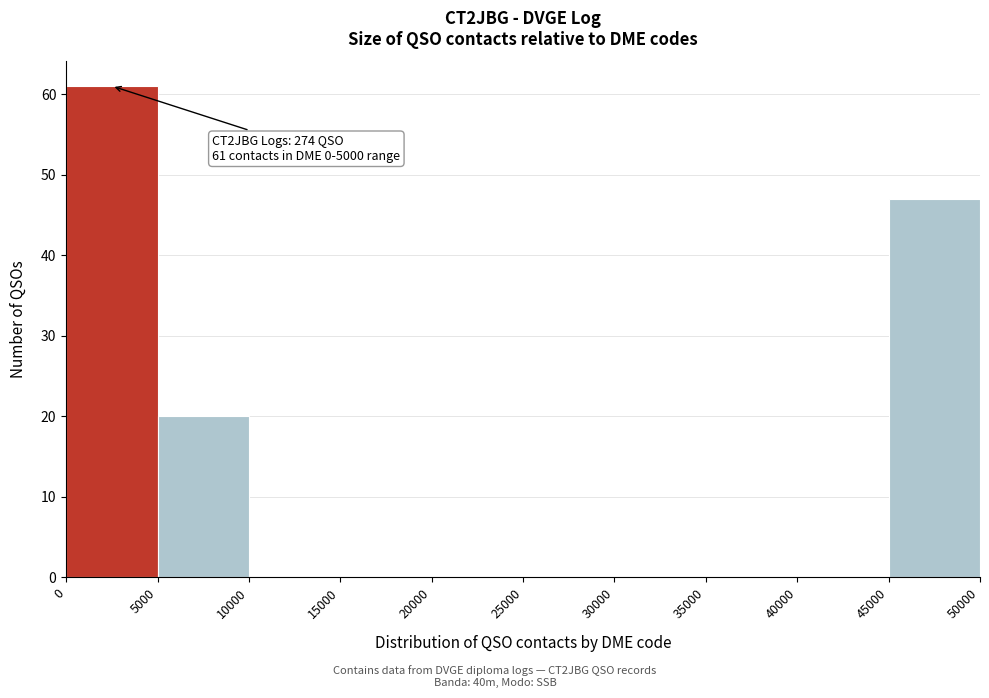

Which range on the x-axis has the tallest bar?

0 to 5000